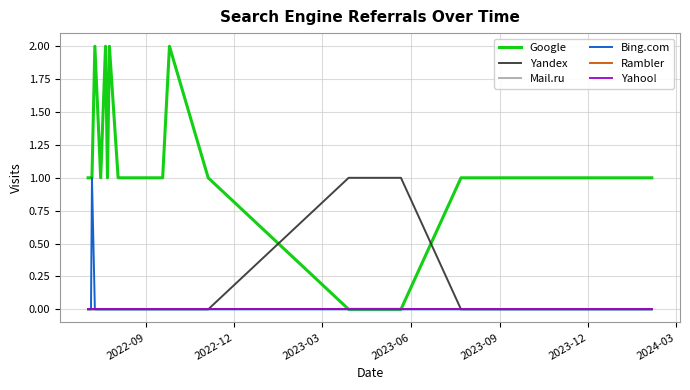

True or false: Mail.ru has more than 2 interior local peaks.

False